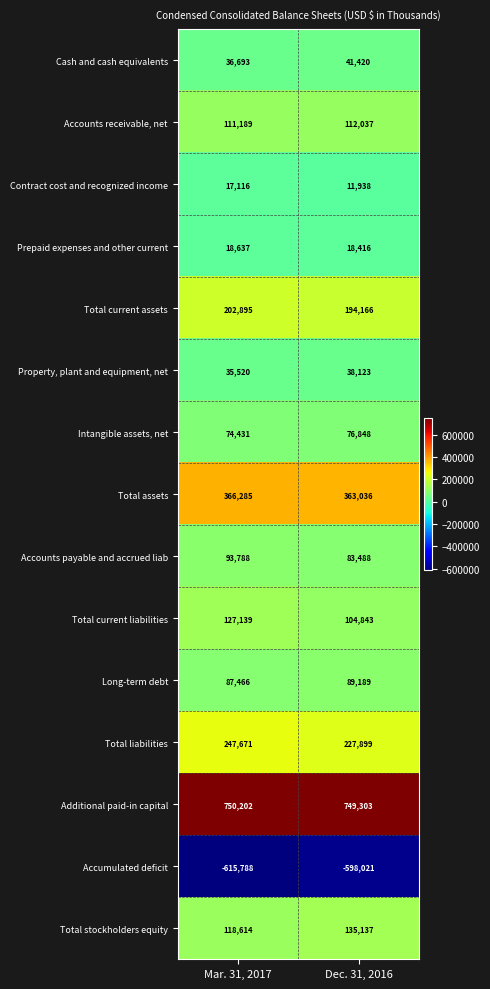

Rank the series by their maximum value, from highest to lowest.

Additional paid-in capital, Total assets, Total liabilities, Total current assets, Total stockholders equity, Total current liabilities, Accounts receivable, net, Accounts payable and accrued liab, Long-term debt, Intangible assets, net, Cash and cash equivalents, Property, plant and equipment, net, Prepaid expenses and other current, Contract cost and recognized income, Accumulated deficit